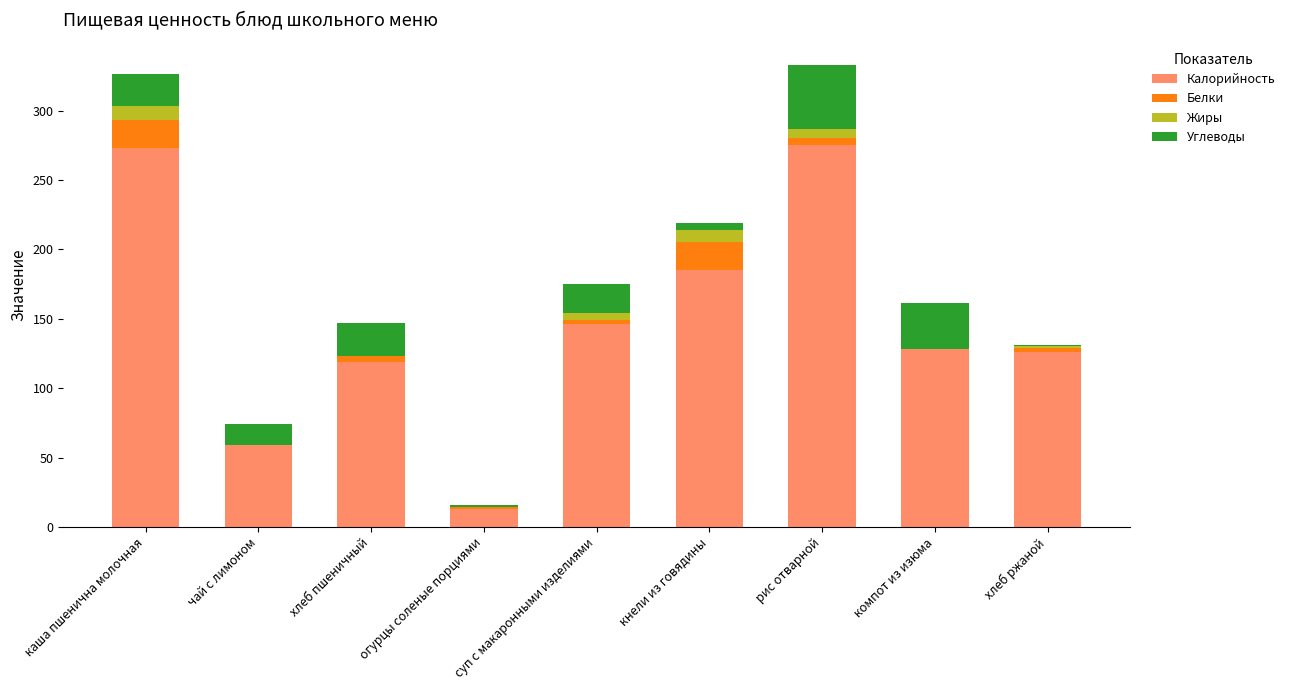

True or false: Калорийность has a value of 273 at каша пшенична молочная.

True